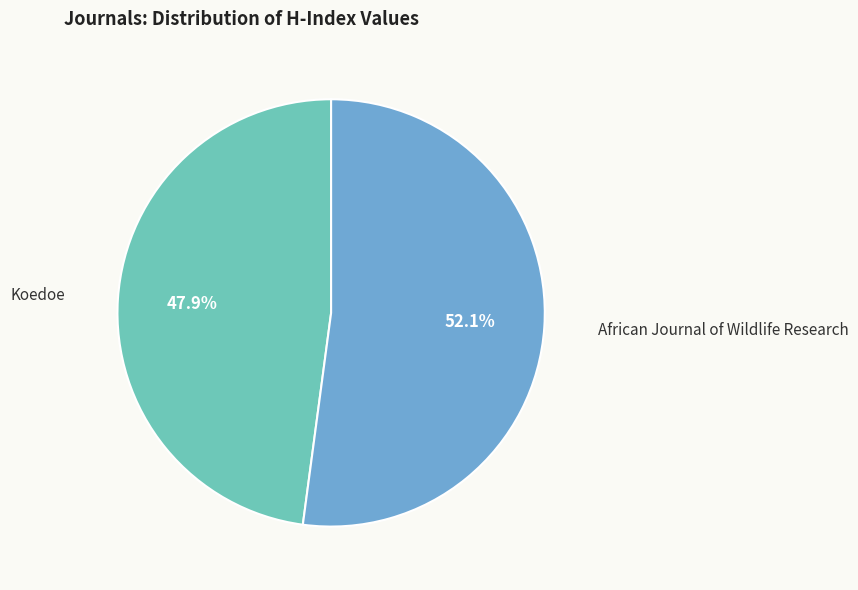

Is there any slice that represents more than half of the pie?

Yes